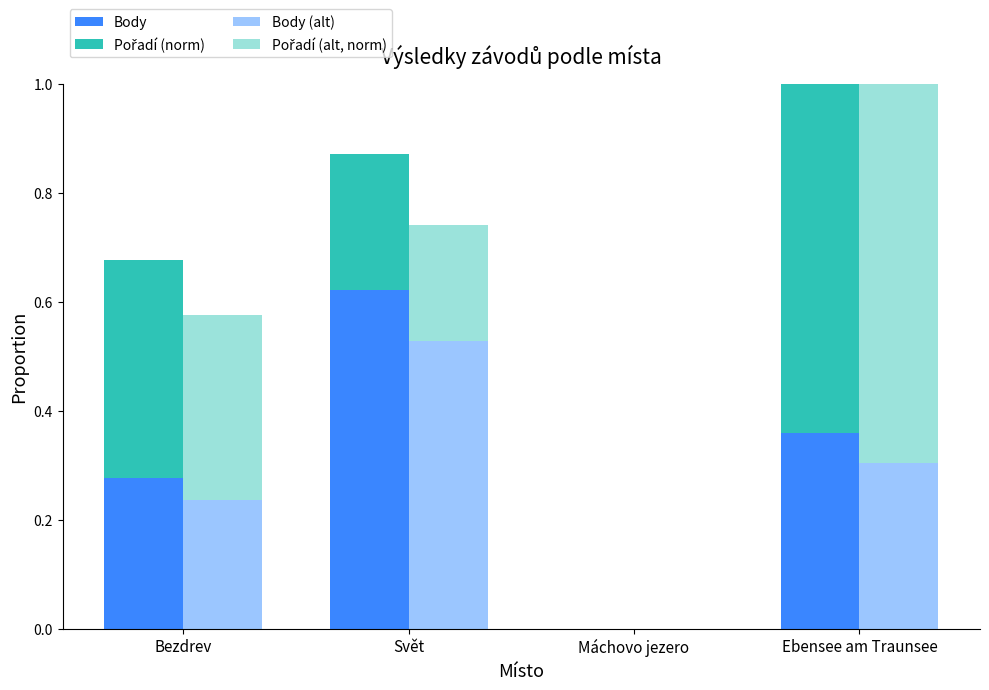

How many bars are there in each group?

4